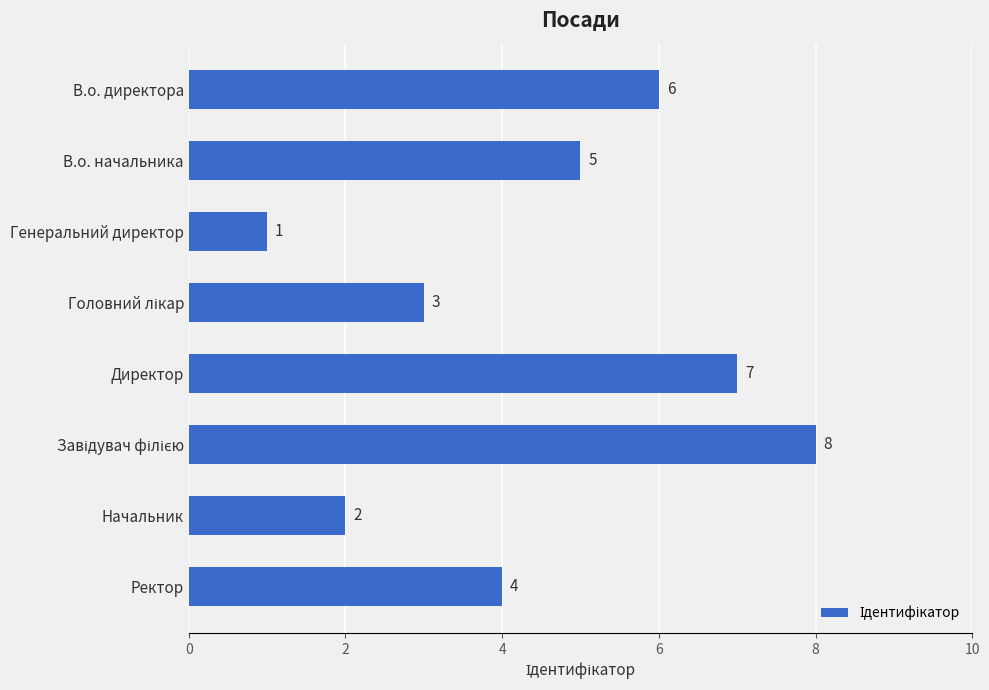

Where is the data nearest to the value 4?

Ректор